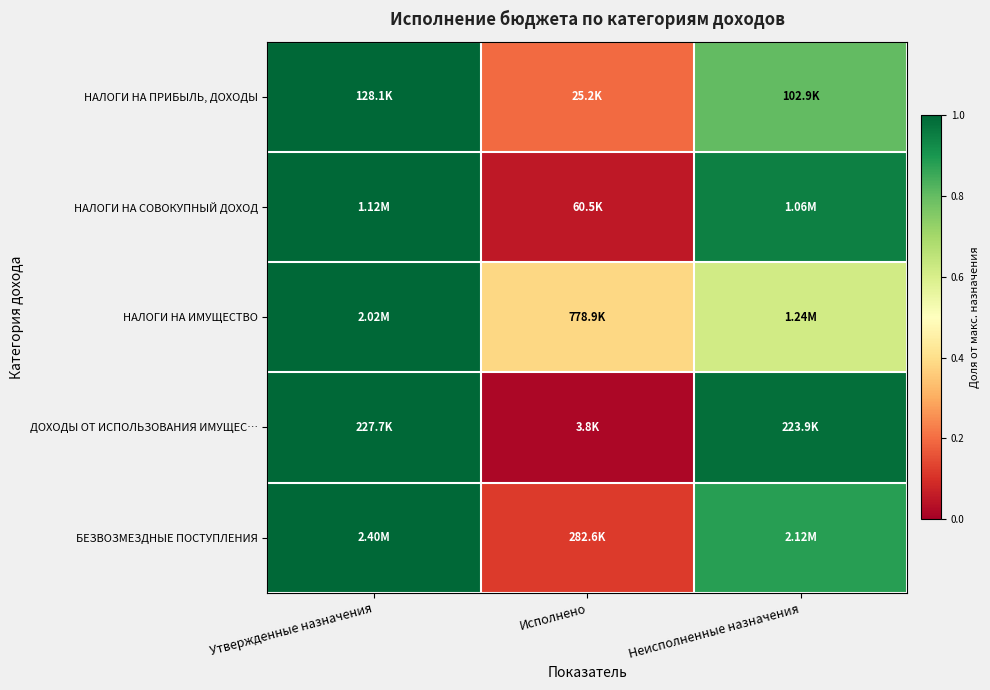

At which category does the chart reach its minimum across all series?

Исполнено